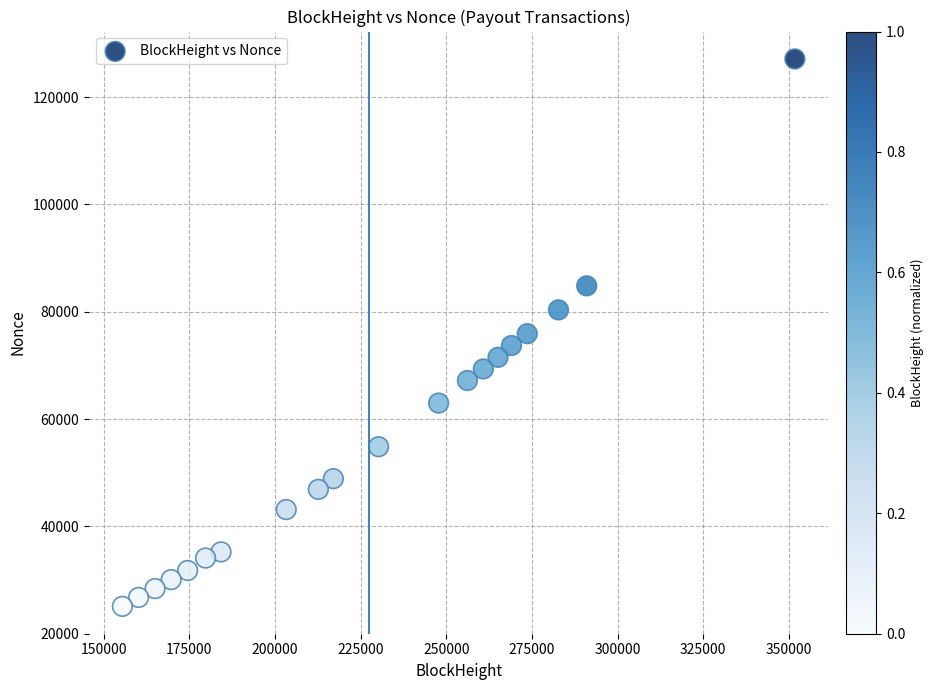

What is the range of X values (max minus min)?

196271